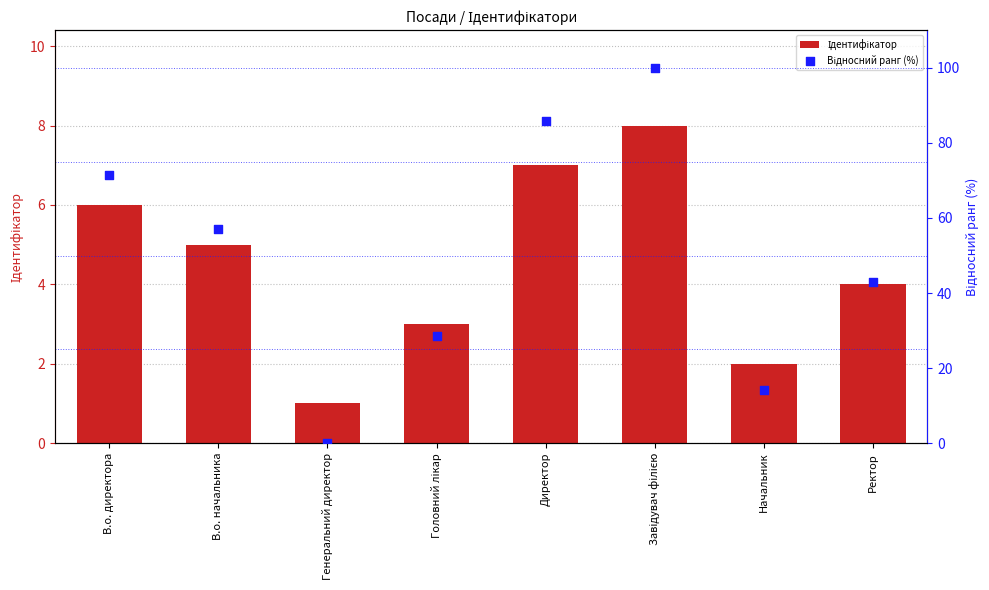

Which series has the largest total across all categories?

Відносний ранг (%)